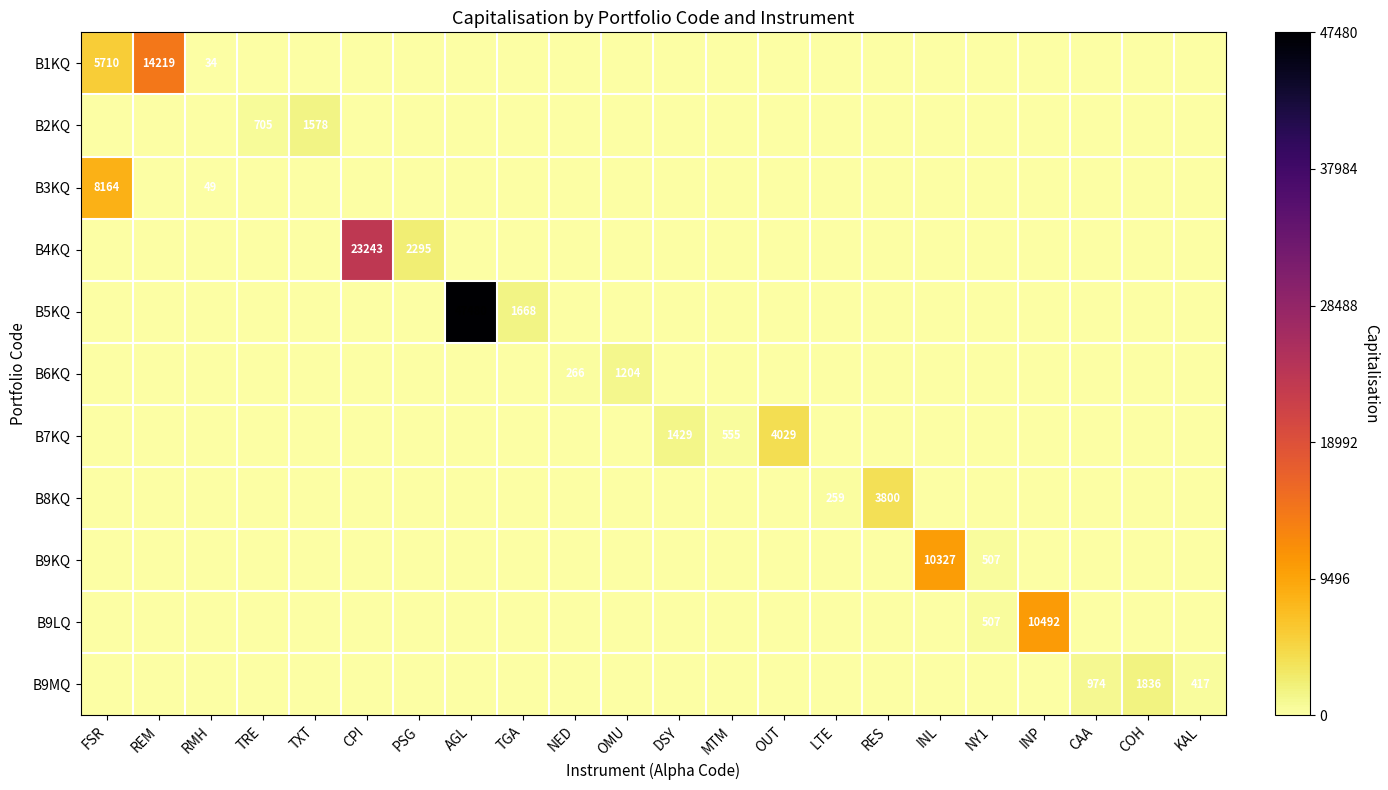

The value of B5KQ at OUT is 0.3. True or false?

False